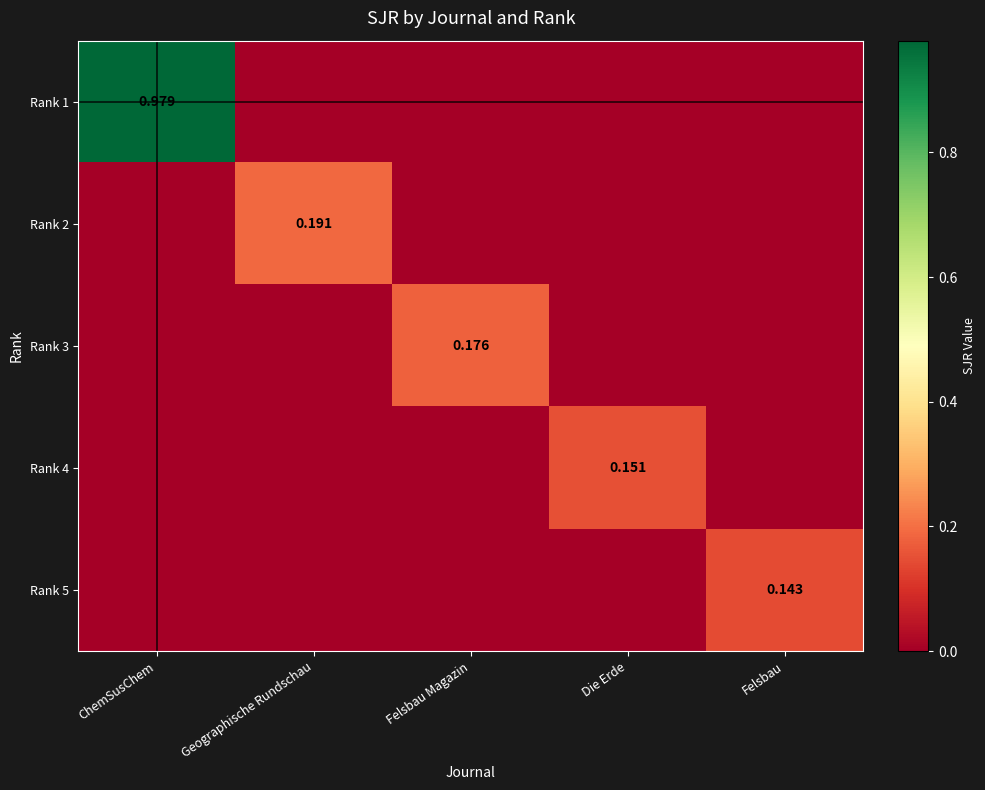

True or false: Rank 5 has a value of 0.1 at Felsbau Magazin.

False